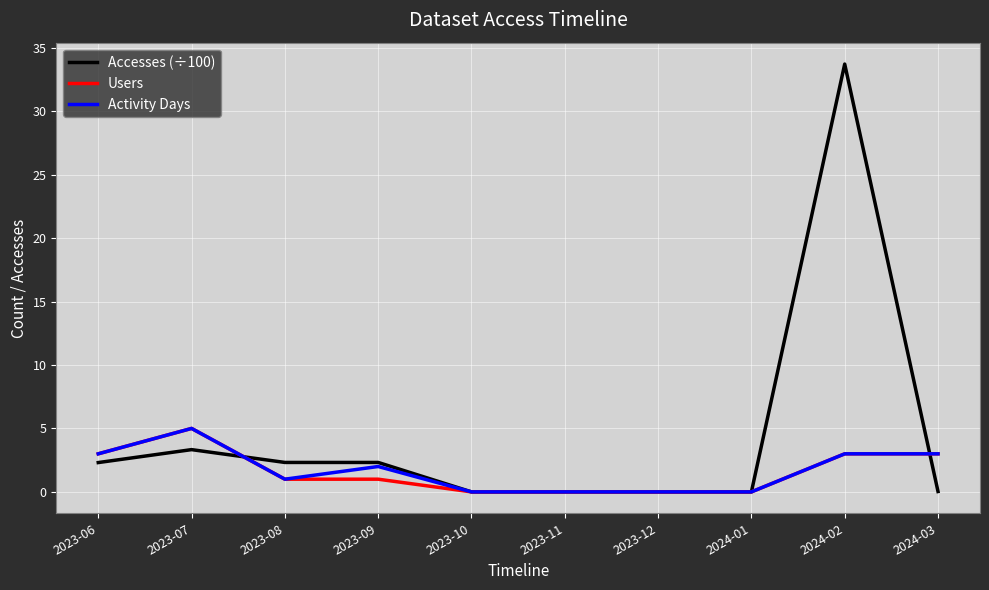

What is the difference between the maximum and minimum values in the Activity Days series?

5.0